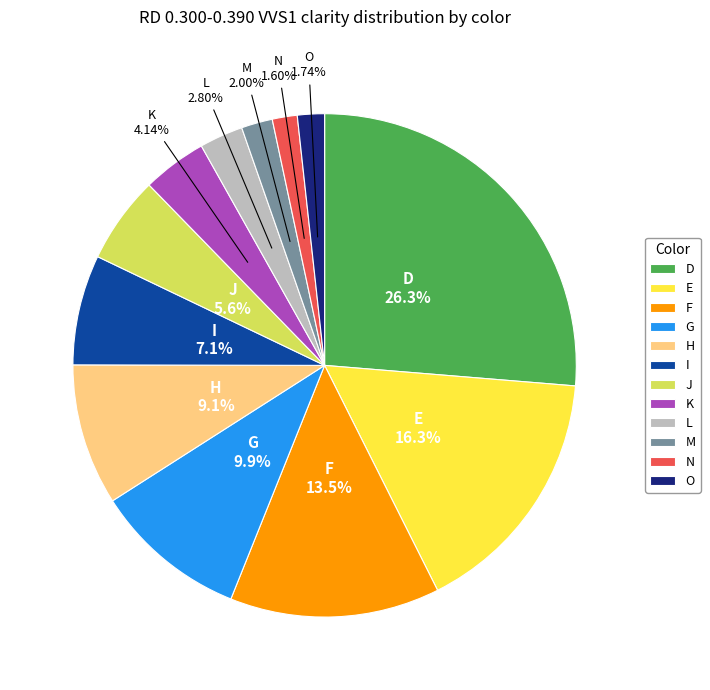

To the nearest percent, what percentage of the pie is I?

7%